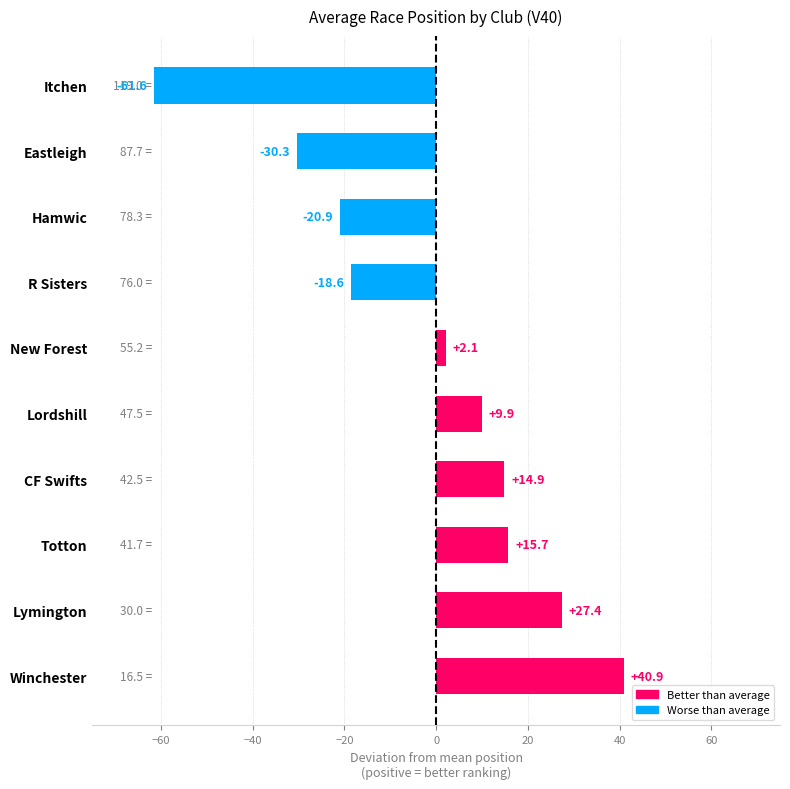

What is the minimum value shown in the chart?

-61.6